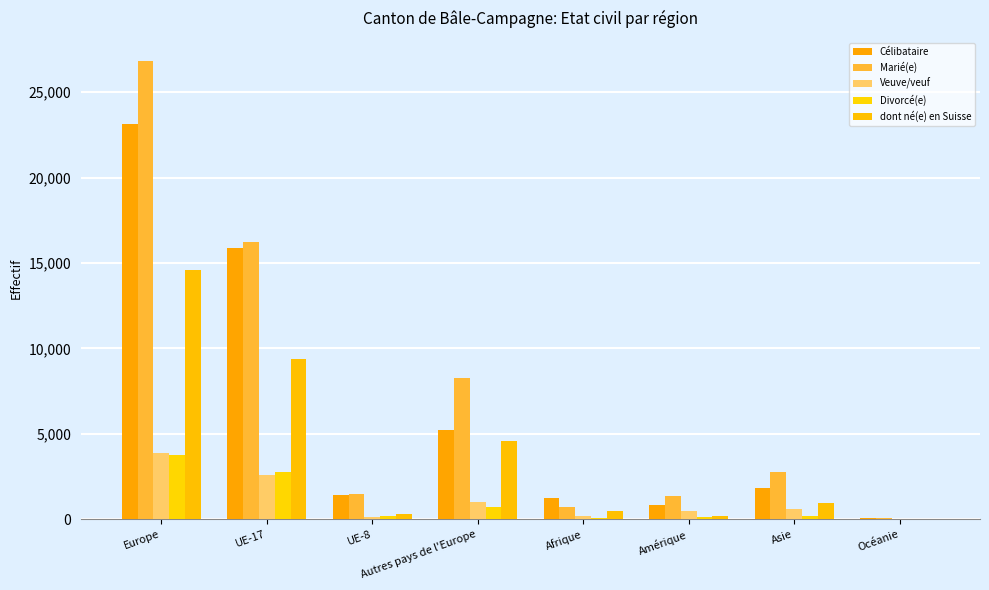

Where is Marié(e) nearest to the value 13453?

UE-17